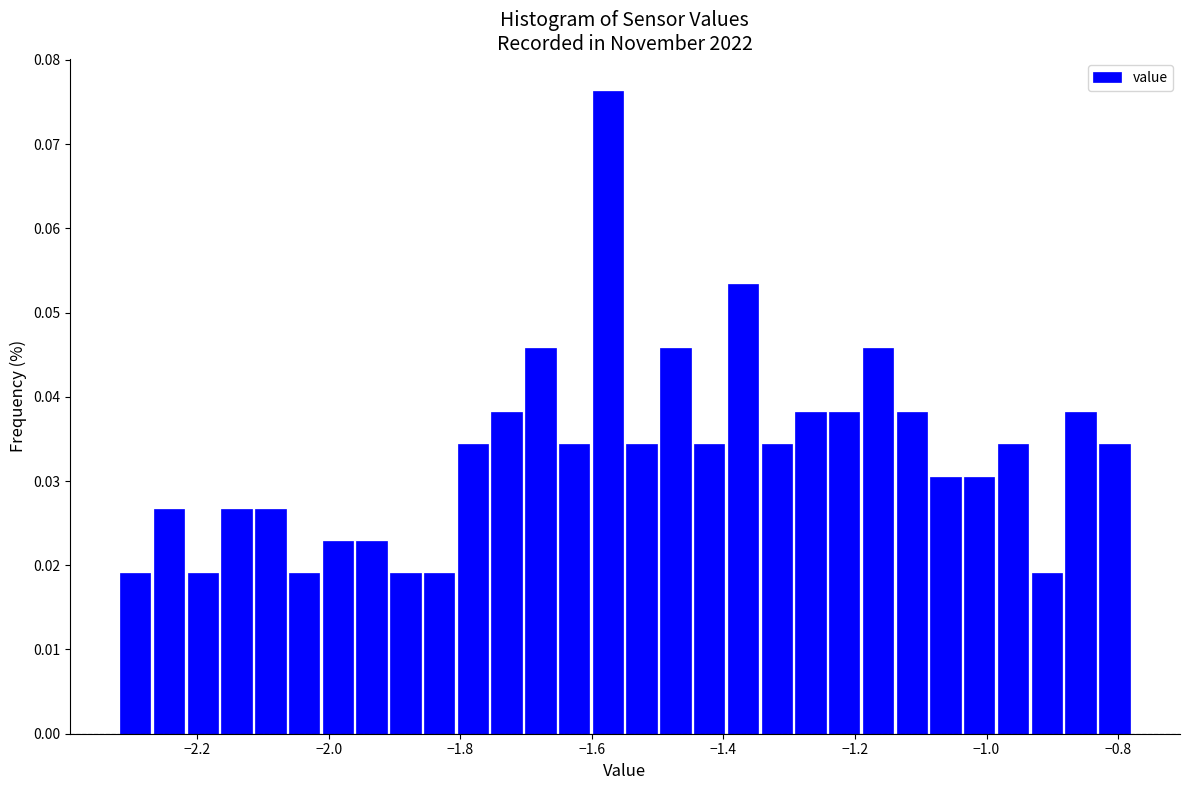

Read against the x-axis, roughly where is the centre of the tallest bar?

-1.58